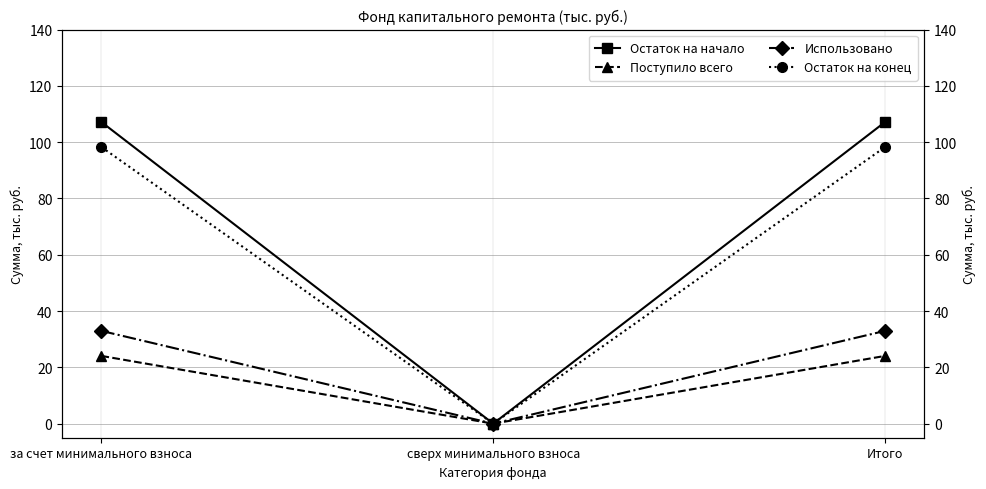

What is the label of the 1st point from the left?

за счет минимального взноса